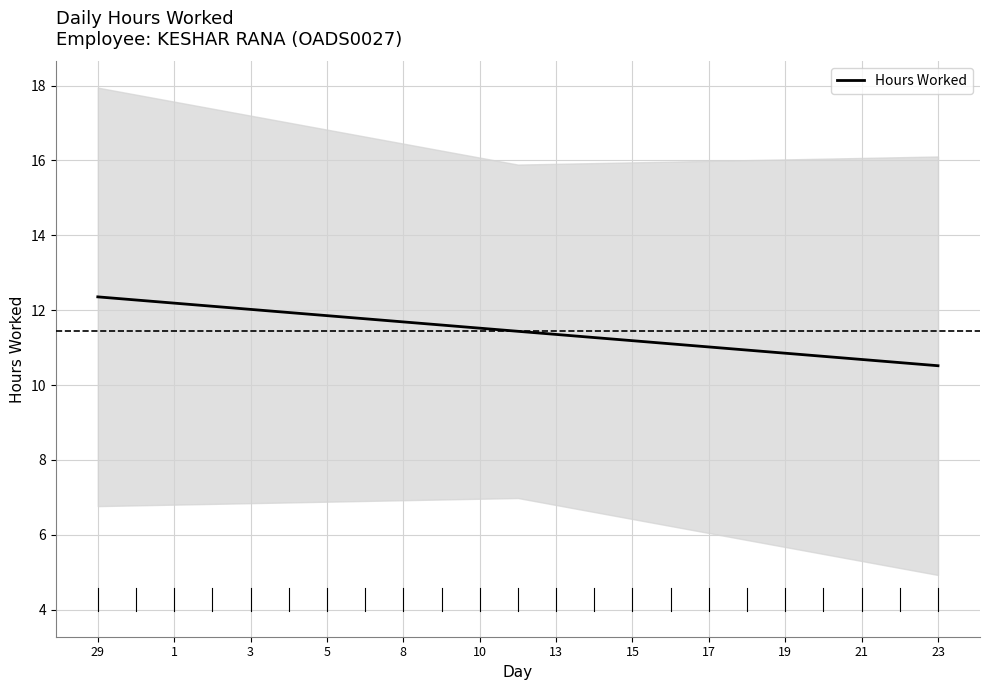

What value does the data have at 15?

11.2